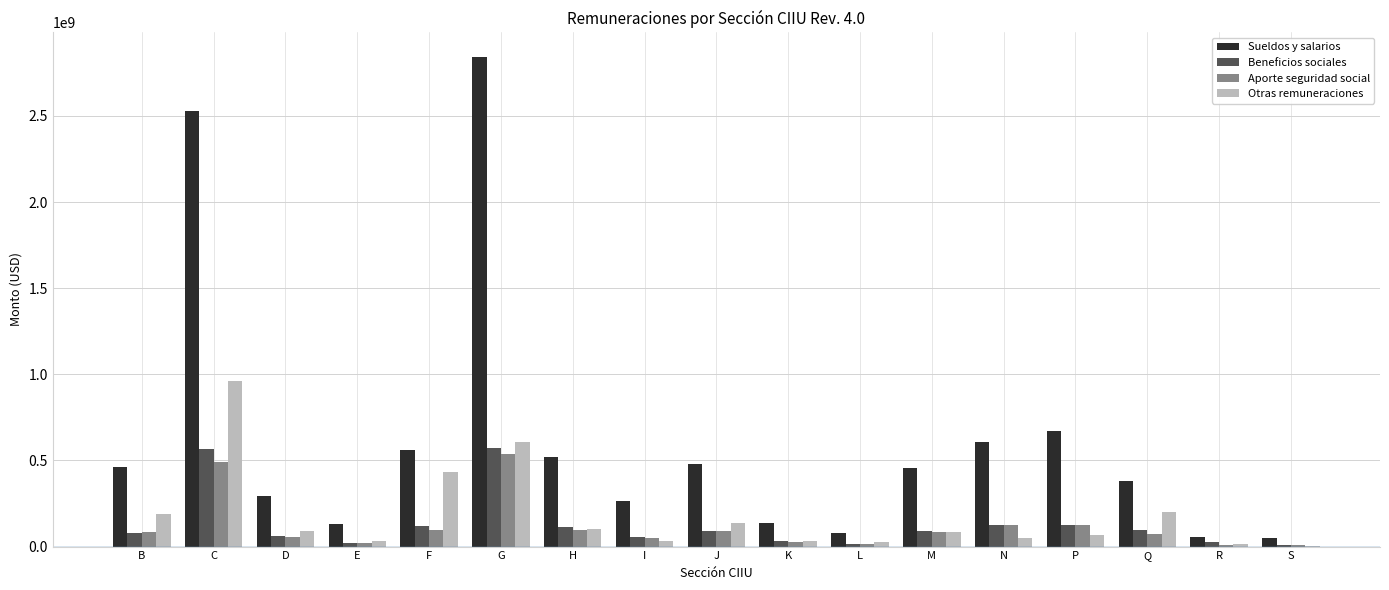

What is the sum of the Aporte seguridad social values at J and C?

578274320.1